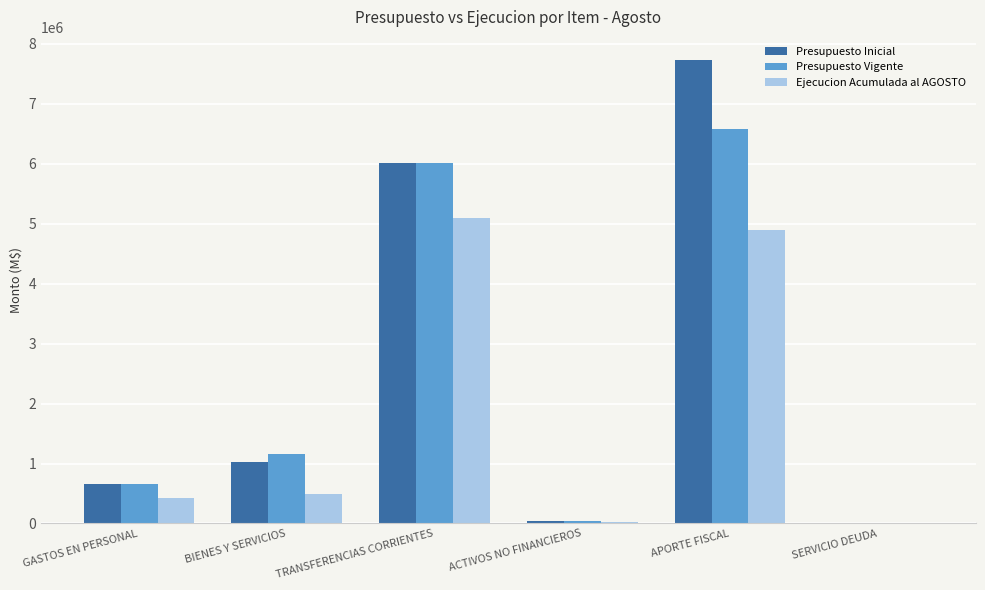

What is the approximate value of Ejecucion Acumulada al AGOSTO at TRANSFERENCIAS CORRIENTES, to the nearest 50?

5101500